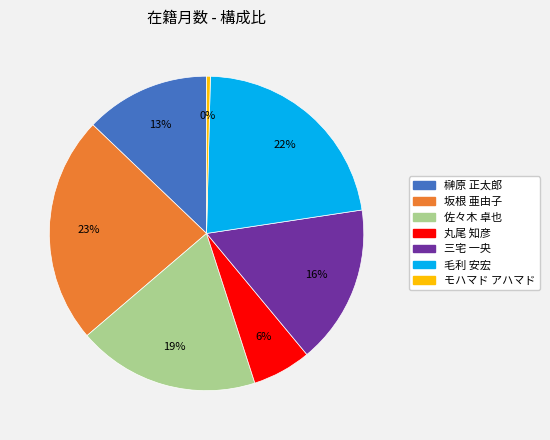

Is モハマド アハマド the majority of the pie?

No